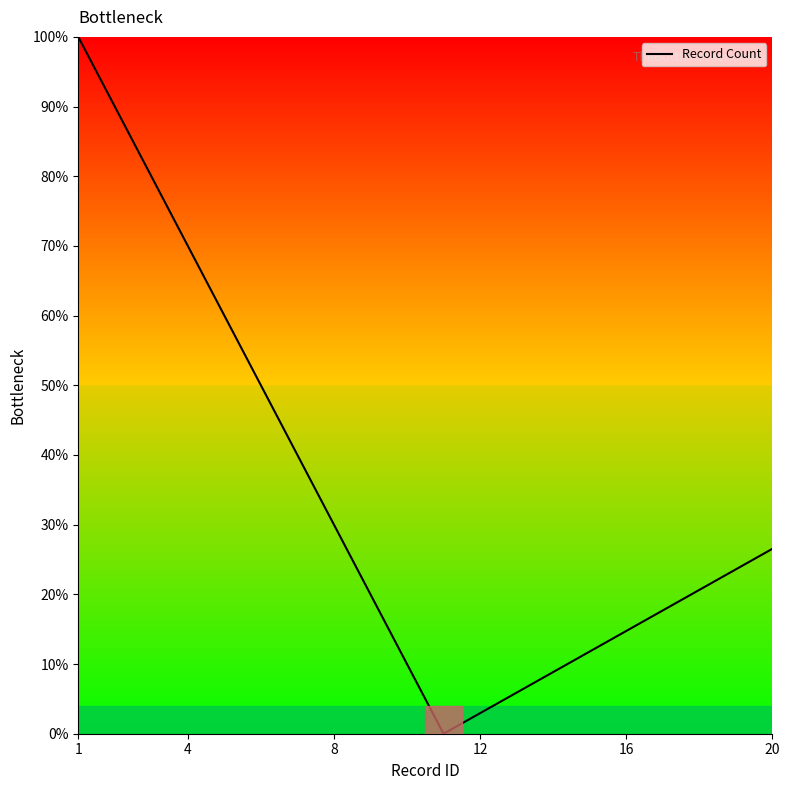

What is the maximum value shown in the chart?

100.0